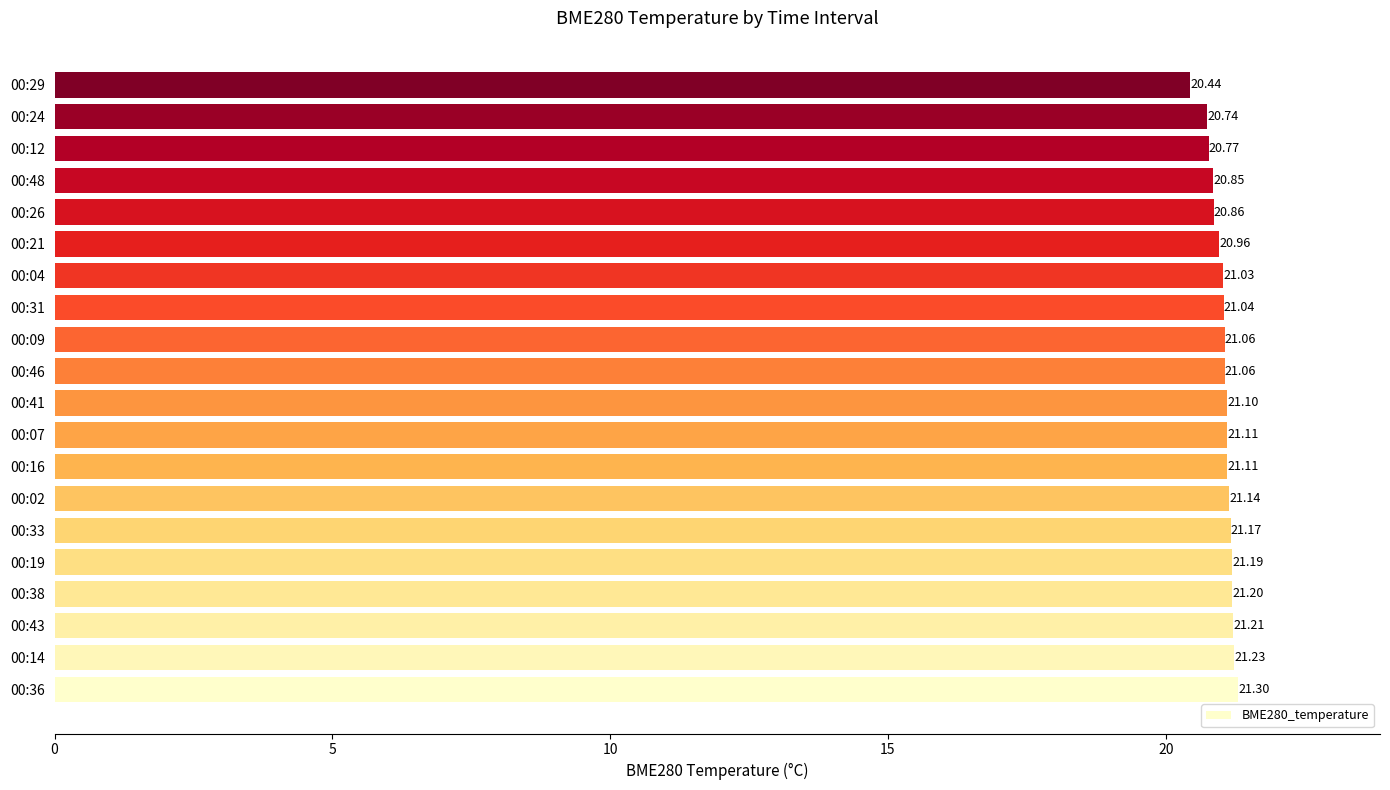

At which category does the chart reach its minimum across all series?

00:29